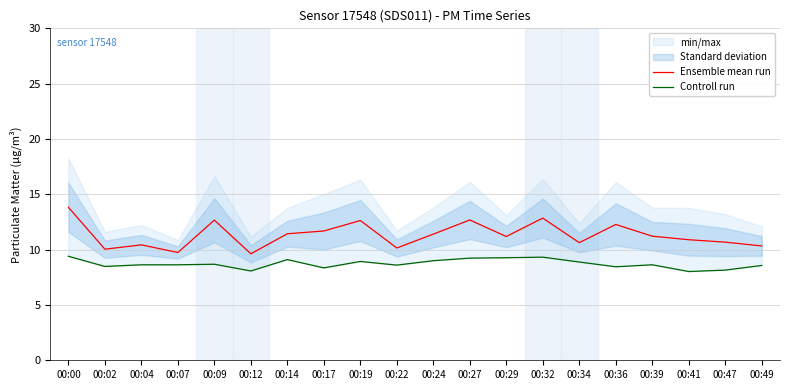

Rank the series by their maximum value, from lowest to highest.

Controll run, Ensemble mean run